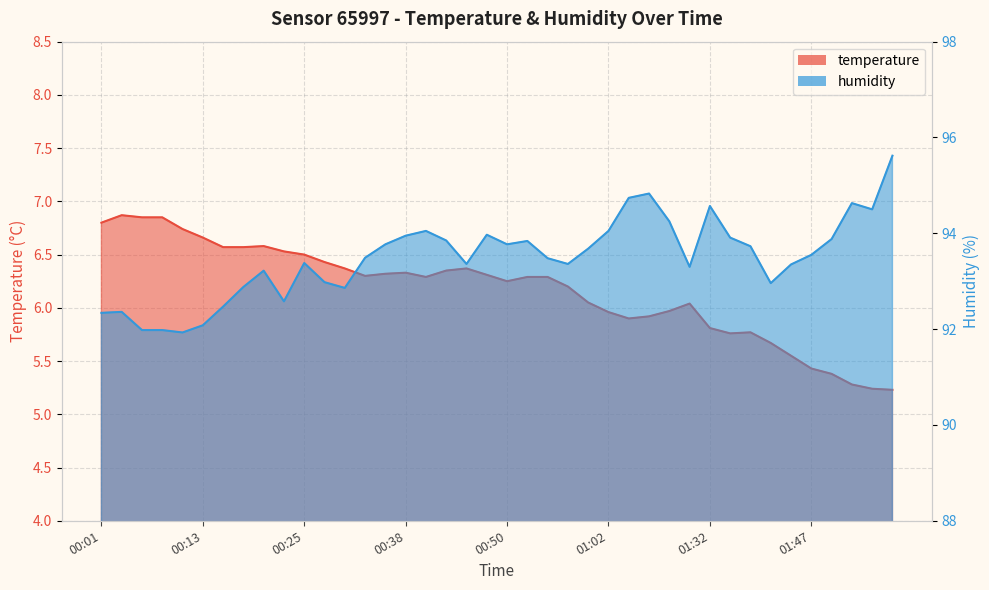

Which series has the largest total across all categories?

humidity